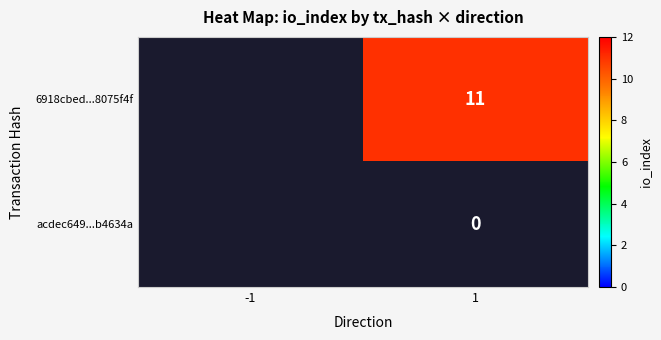

The 6918cbed...8075f4f series shows 11 at 1. True or false?

True